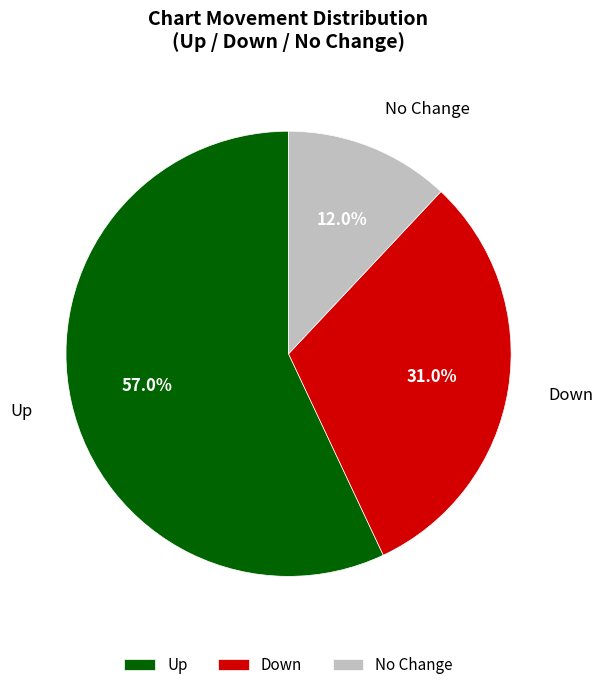

Which slice is the smallest?

No Change